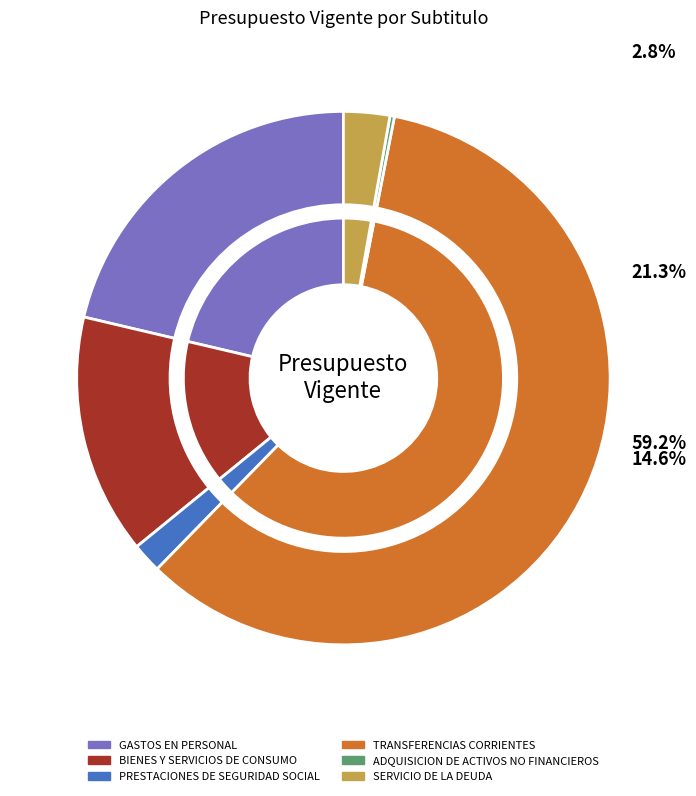

Does any single category account for the majority?

Yes